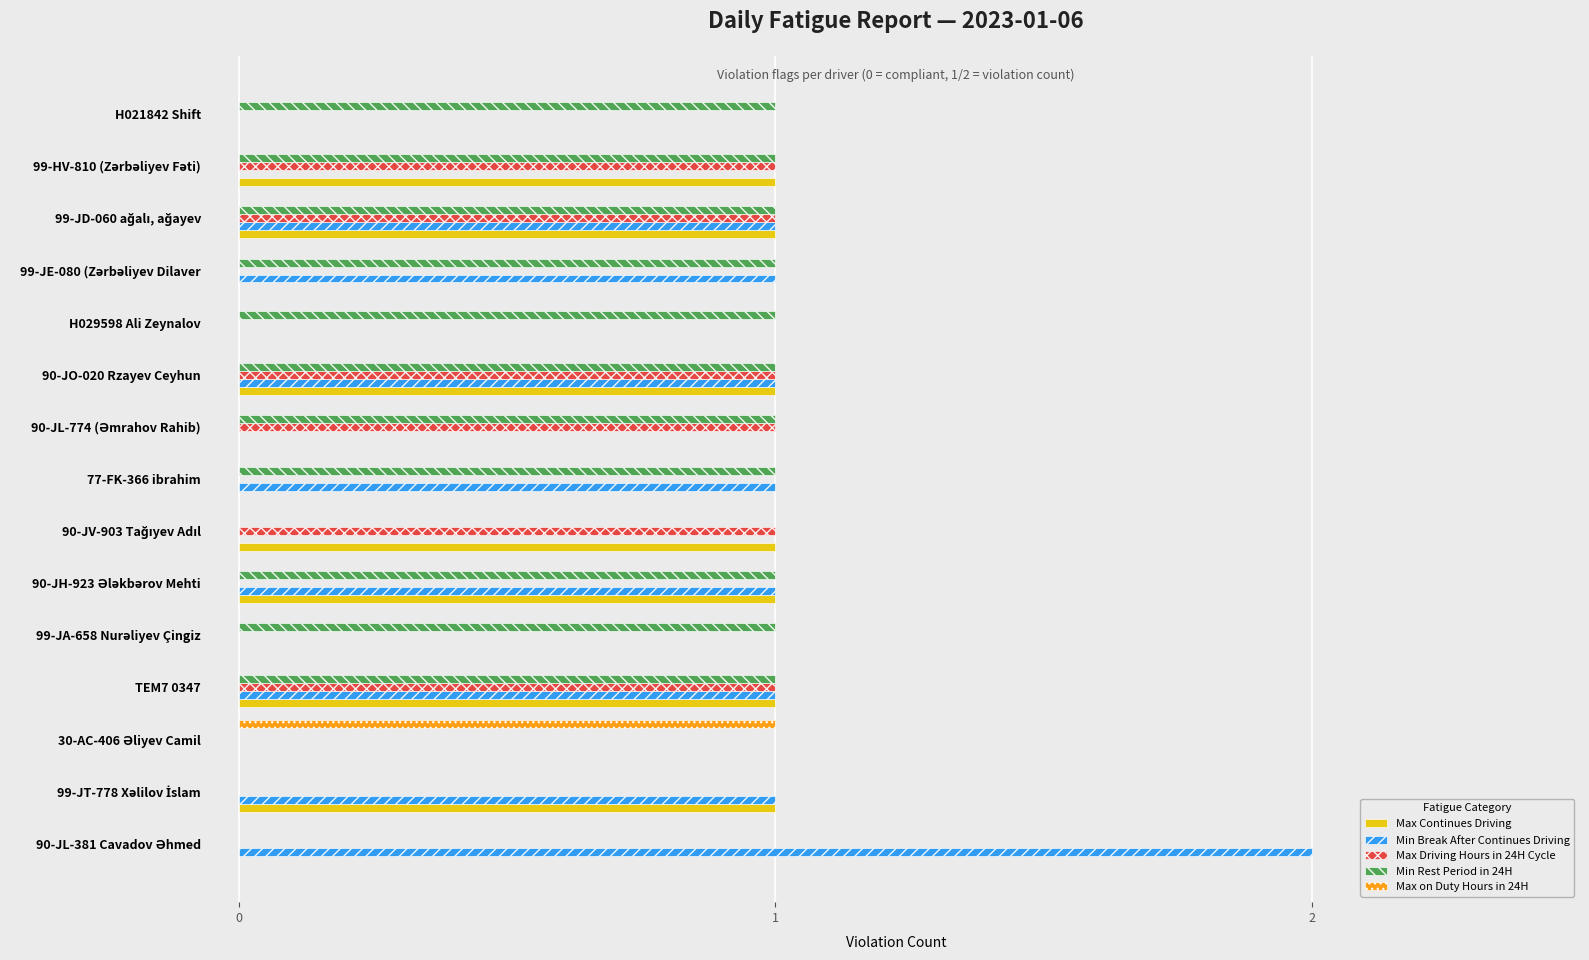

Which series has the largest total across all categories?

Min Rest Period in 24H